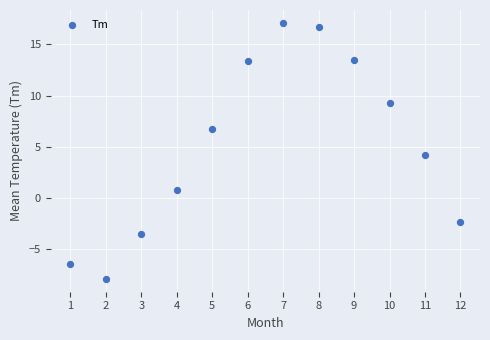

What is the average Y value?

5.1